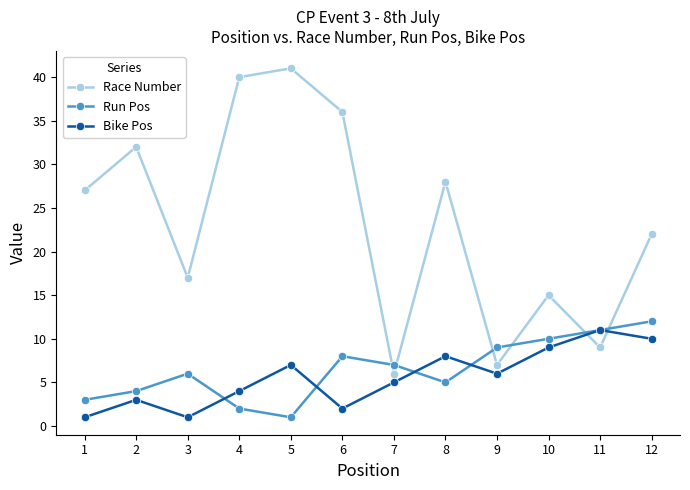

Reading left to right, transcribe all the data shown in this chart.

Race Number: 1=27	2=32	3=17	4=40	5=41	6=36	7=6	8=28	9=7	10=15	11=9	12=22
Run Pos: 1=3	2=4	3=6	4=2	5=1	6=8	7=7	8=5	9=9	10=10	11=11	12=12
Bike Pos: 1=1	2=3	3=1	4=4	5=7	6=2	7=5	8=8	9=6	10=9	11=11	12=10